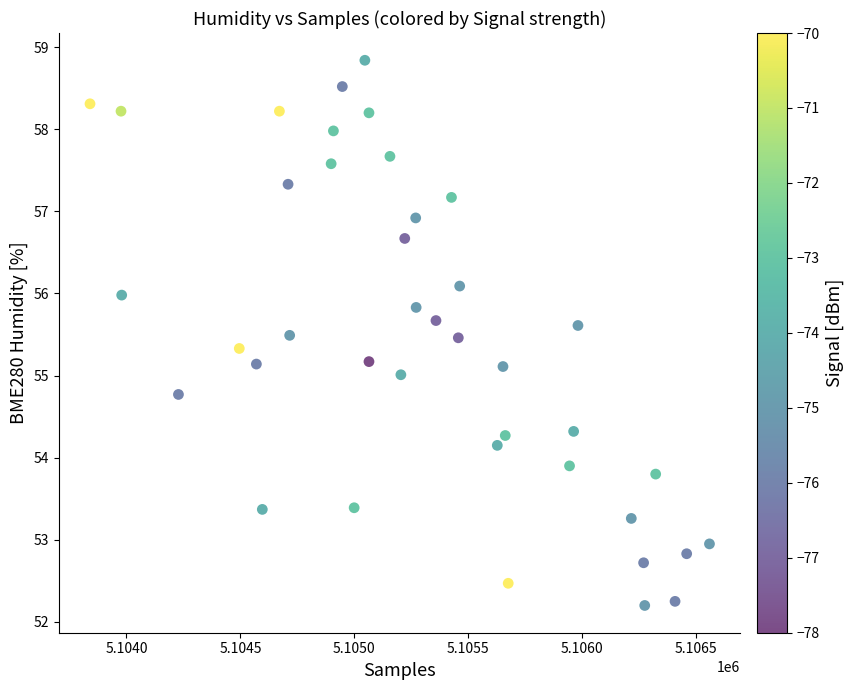

What is the range of X values (max minus min)?

2718.0